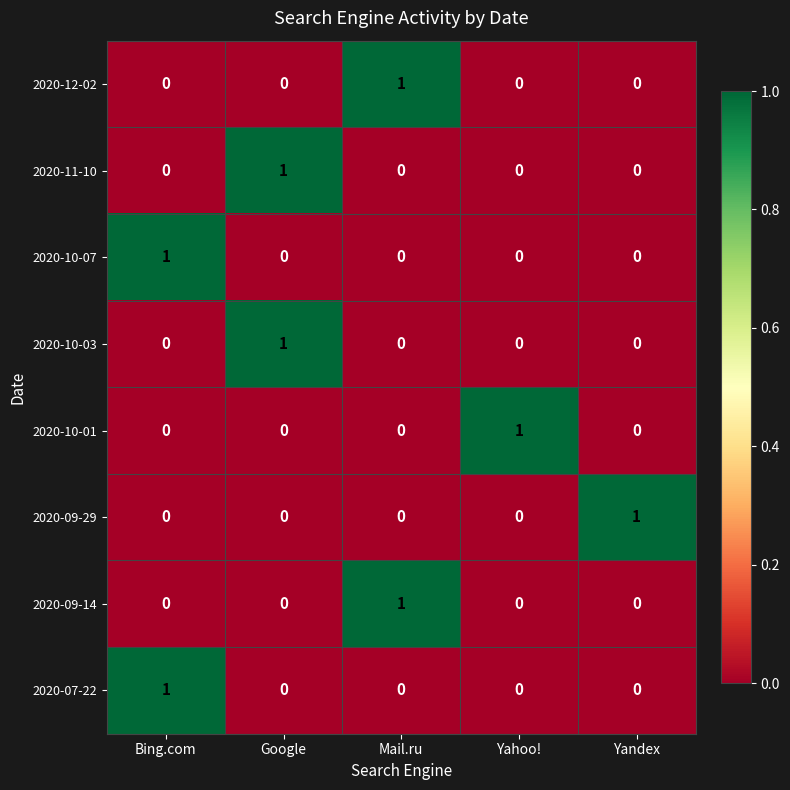

Count the 2020-12-02 values in the range 0 to 1.

5